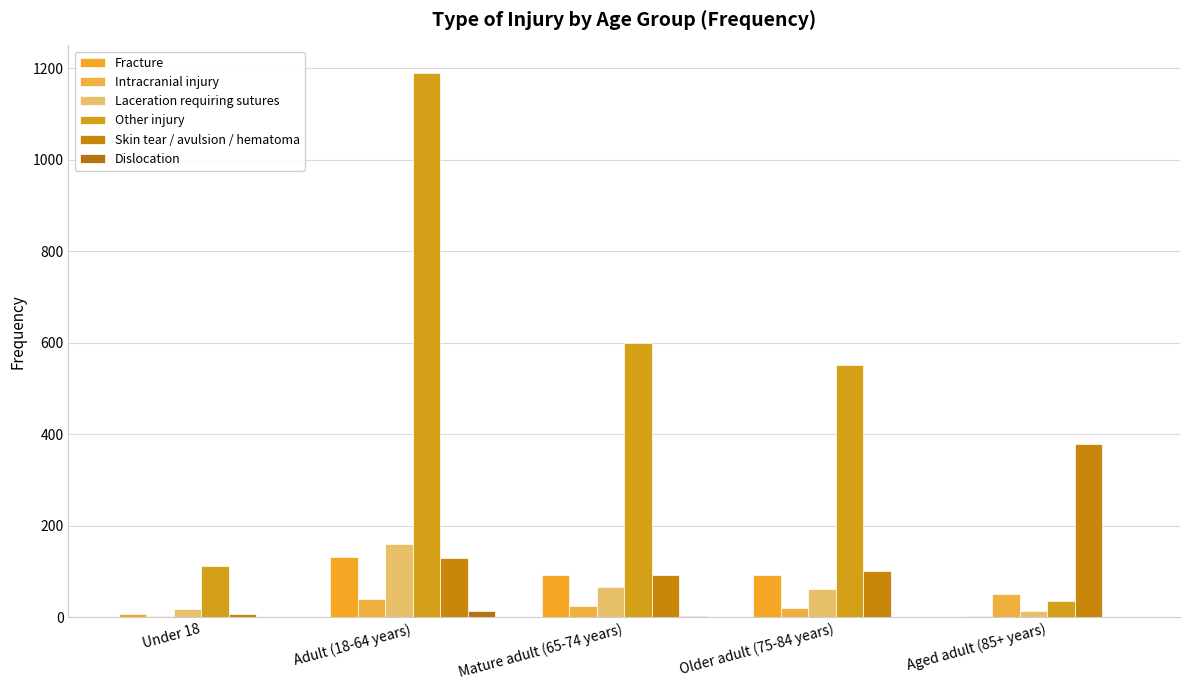

What is the highest value of the Skin tear / avulsion / hematoma series?

378